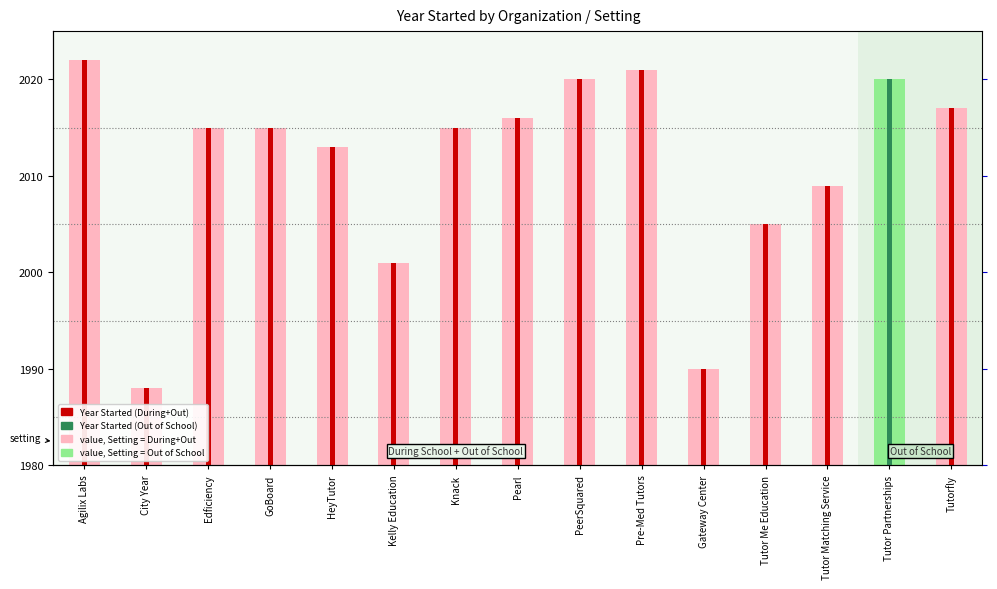

What is the label of the 1st bar from the right?

Tutorfly